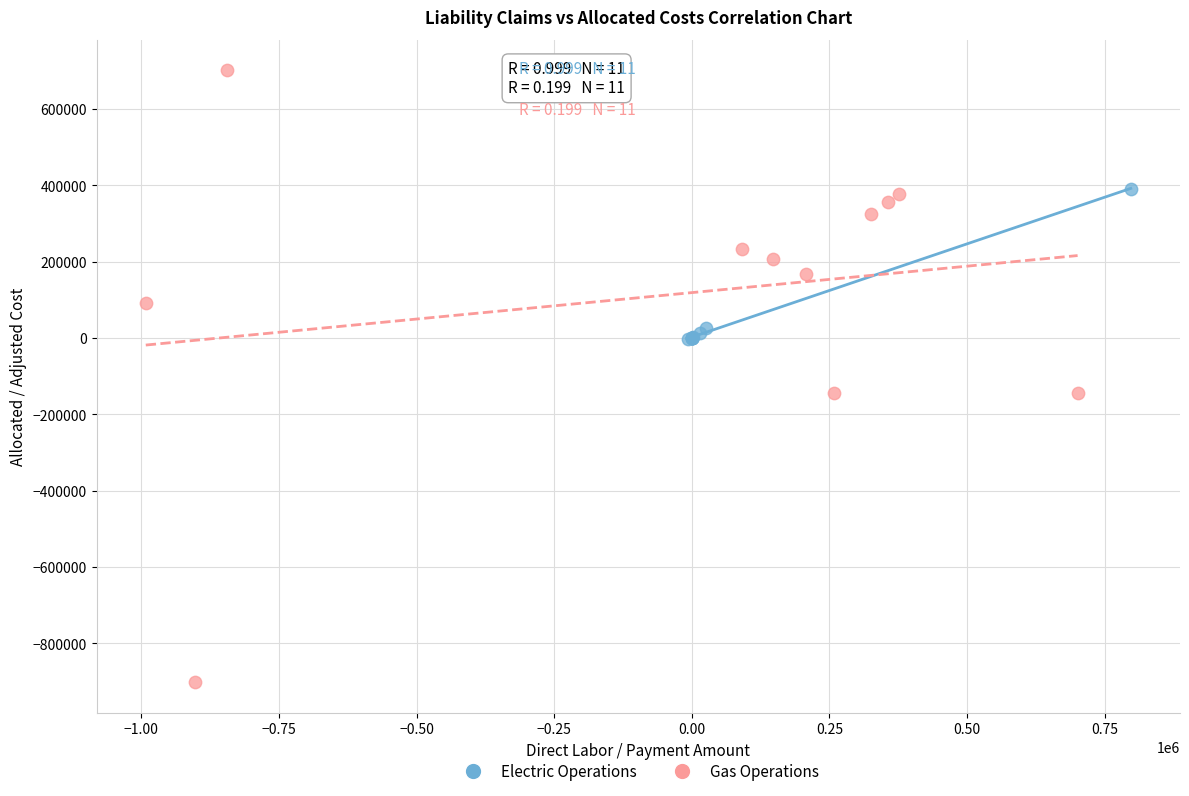

Which series has the widest spread of Y values?

Gas Operations